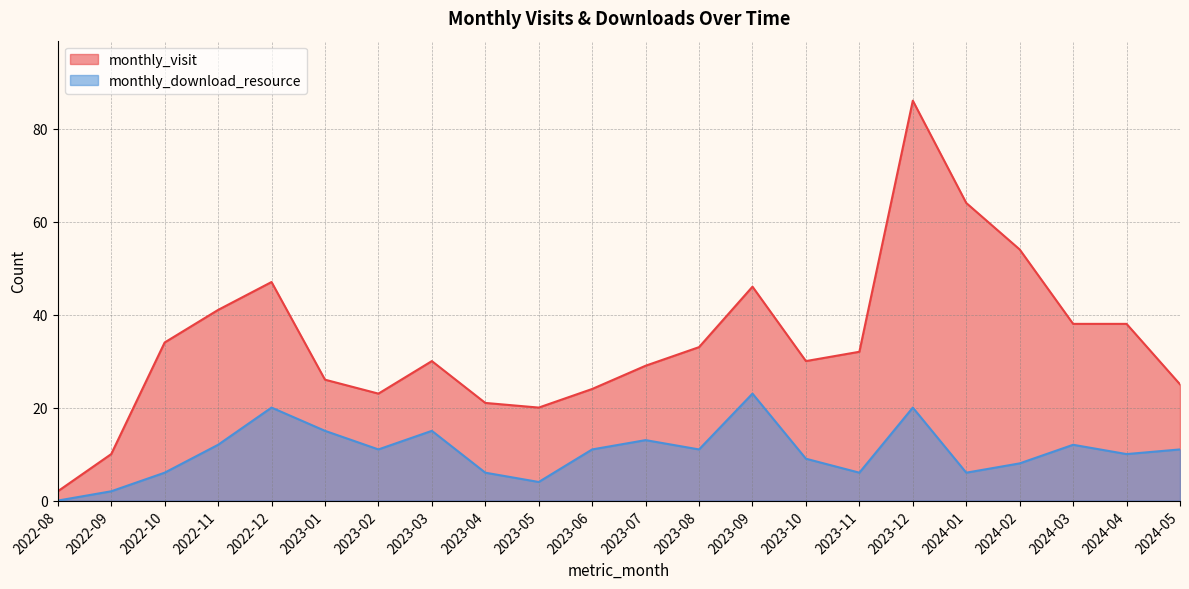

List the series in order of their peak value, lowest first.

monthly_download_resource, monthly_visit